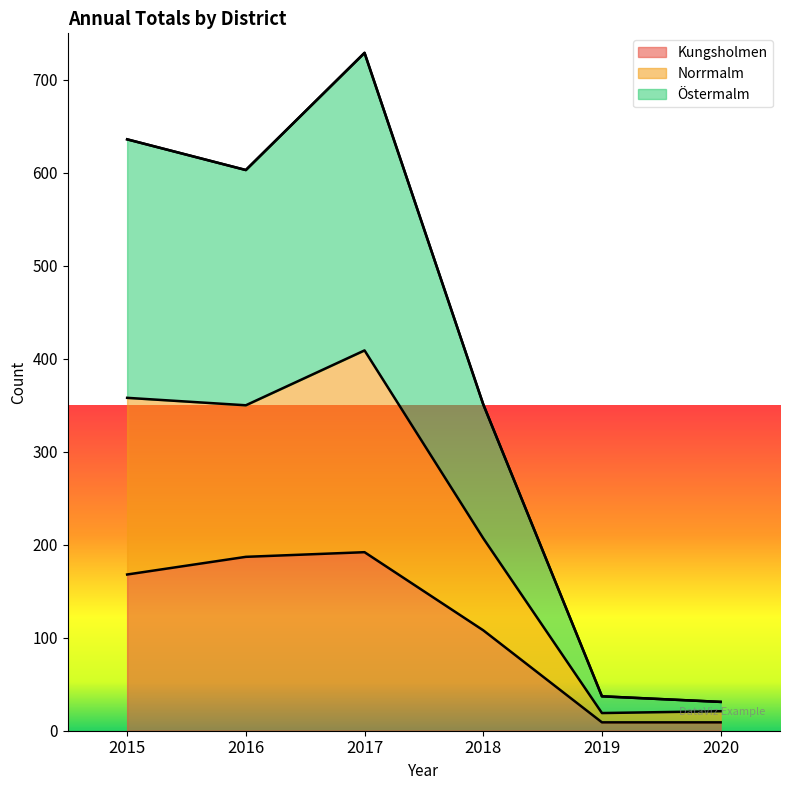

The value of Norrmalm at 2019 is 51. True or false?

False